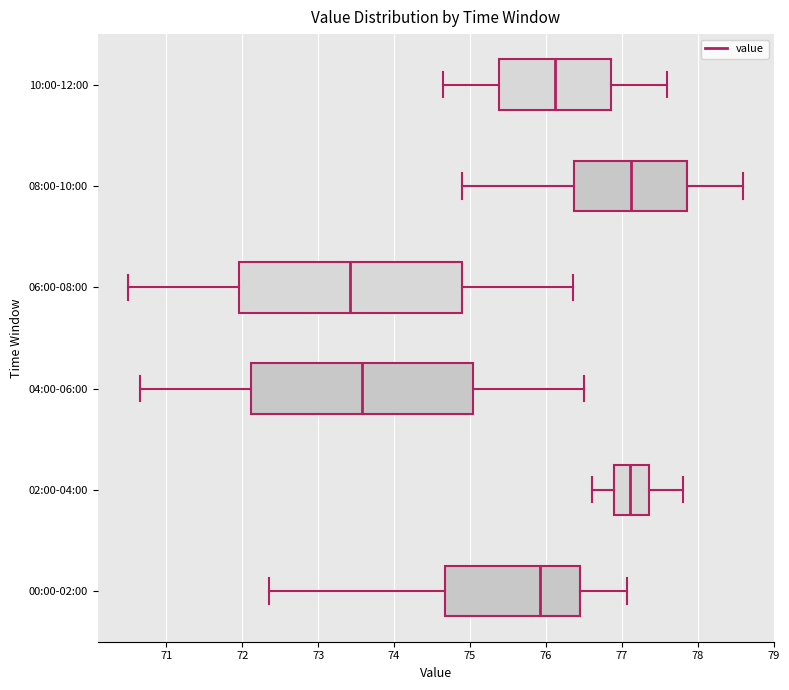

Which box's median line is the furthest to the left?

06:00-08:00